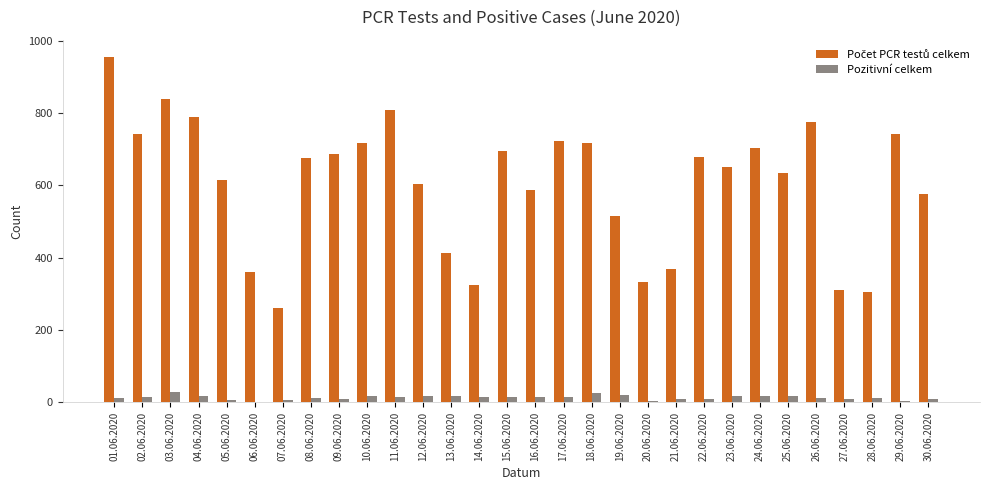

Which label corresponds to the largest value in the chart?

01.06.2020